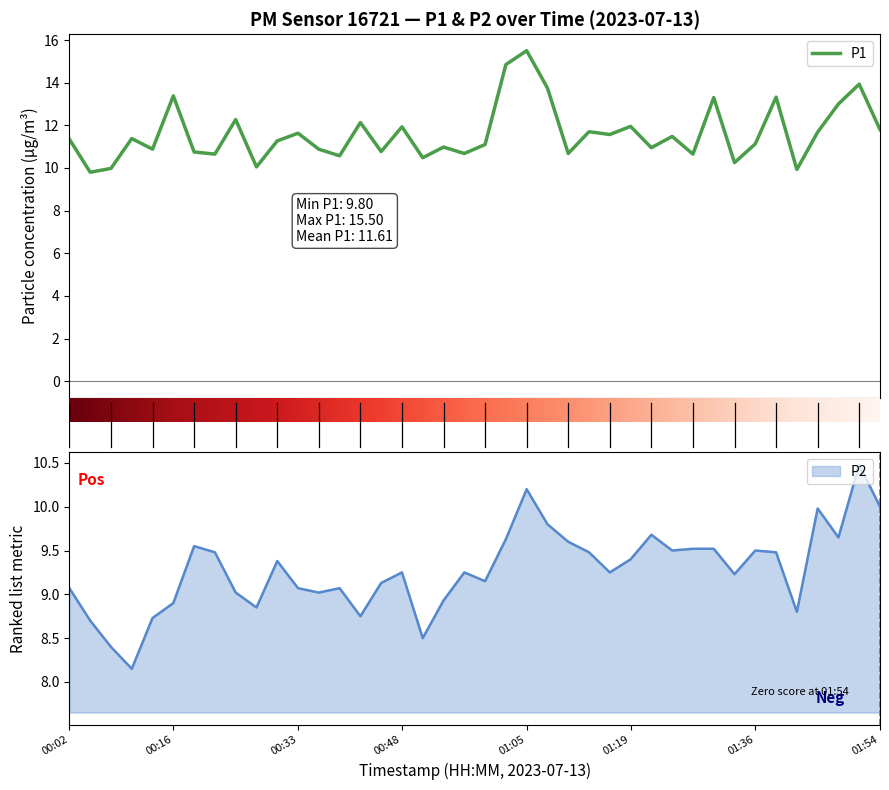

At which label is P1 closest to 12?

01:19